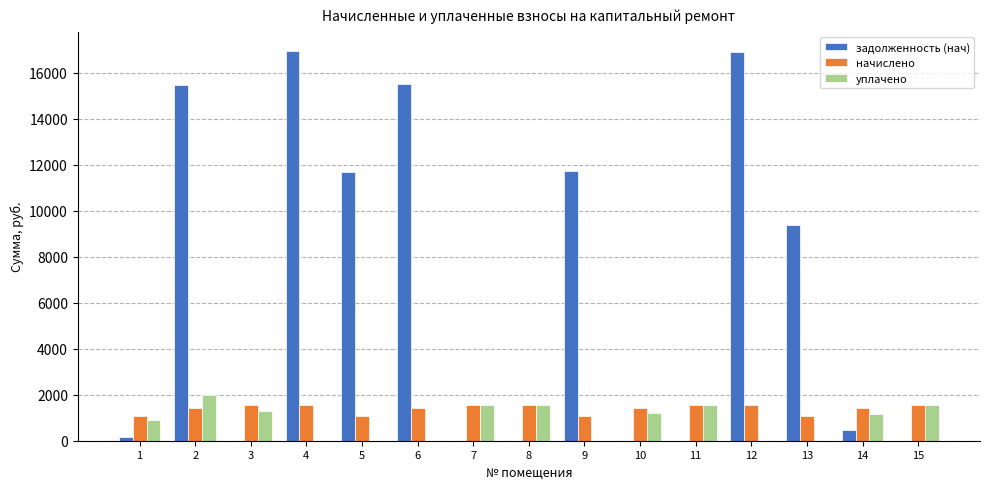

Which series has the largest total across all categories?

задолженность (нач)